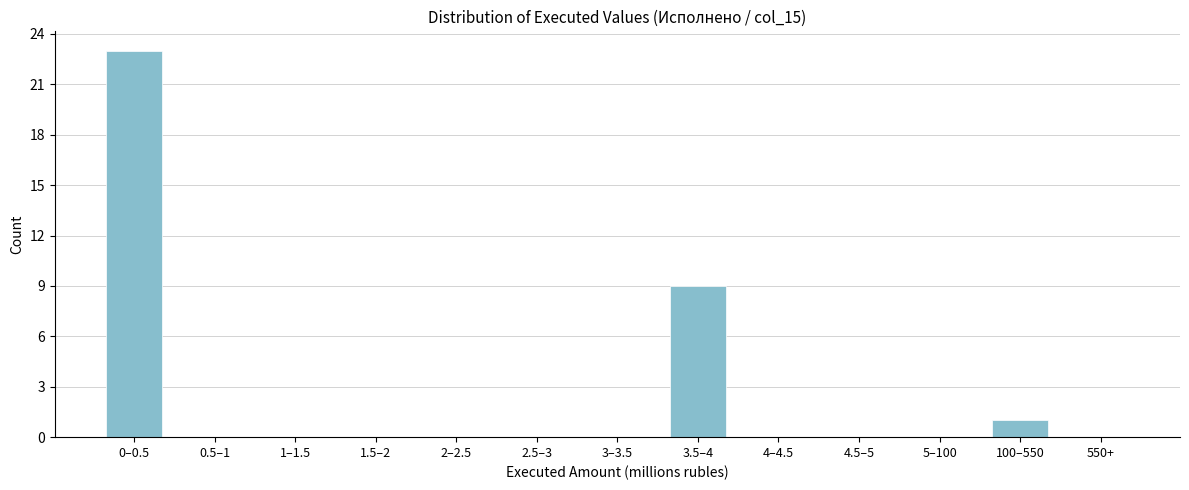

Reading right to left, transcribe all the data shown in this chart.

550+=0	100–550=1	5–100=0	4.5–5=0	4–4.5=0	3.5–4=9	3–3.5=0	2.5–3=0	2–2.5=0	1.5–2=0	1–1.5=0	0.5–1=0	0–0.5=23